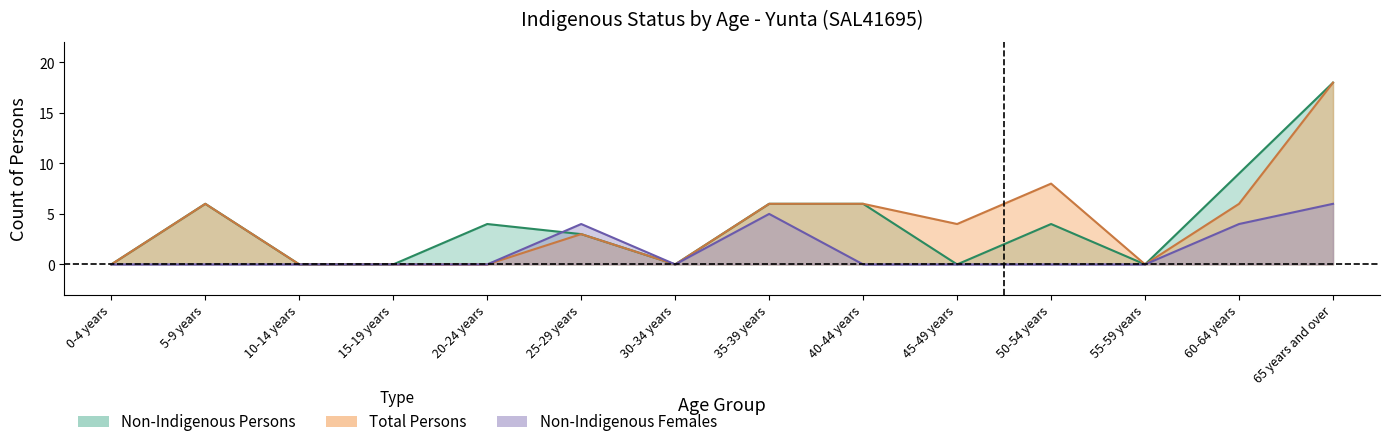

Reading left to right, transcribe all the data shown in this chart.

Non-Indigenous Persons: 0-4 years=0	5-9 years=6	10-14 years=0	15-19 years=0	20-24 years=4	25-29 years=3	30-34 years=0	35-39 years=6	40-44 years=6	45-49 years=0	50-54 years=4	55-59 years=0	60-64 years=9	65 years and over=18
Total Persons: 0-4 years=0	5-9 years=6	10-14 years=0	15-19 years=0	20-24 years=0	25-29 years=3	30-34 years=0	35-39 years=6	40-44 years=6	45-49 years=4	50-54 years=8	55-59 years=0	60-64 years=6	65 years and over=18
Non-Indigenous Females: 0-4 years=0	5-9 years=0	10-14 years=0	15-19 years=0	20-24 years=0	25-29 years=4	30-34 years=0	35-39 years=5	40-44 years=0	45-49 years=0	50-54 years=0	55-59 years=0	60-64 years=4	65 years and over=6